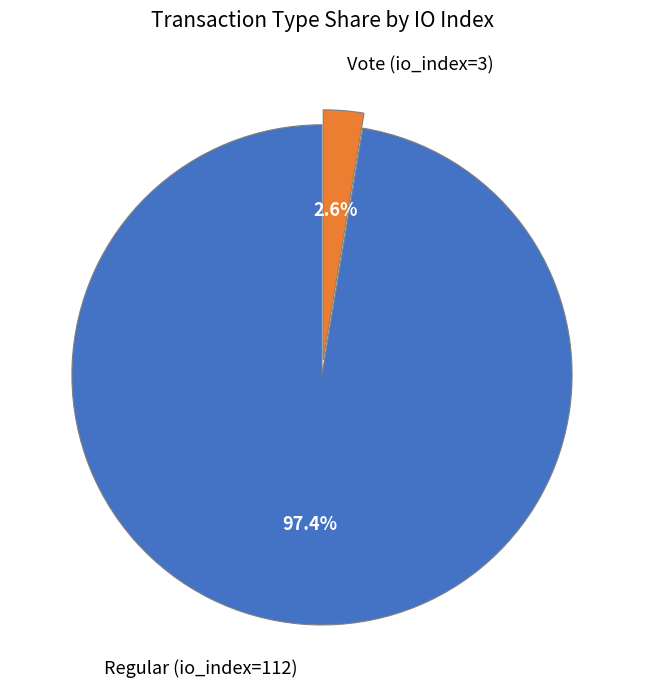

What percentage do Regular (io_index=112) and Vote (io_index=3) together represent?

100.0%